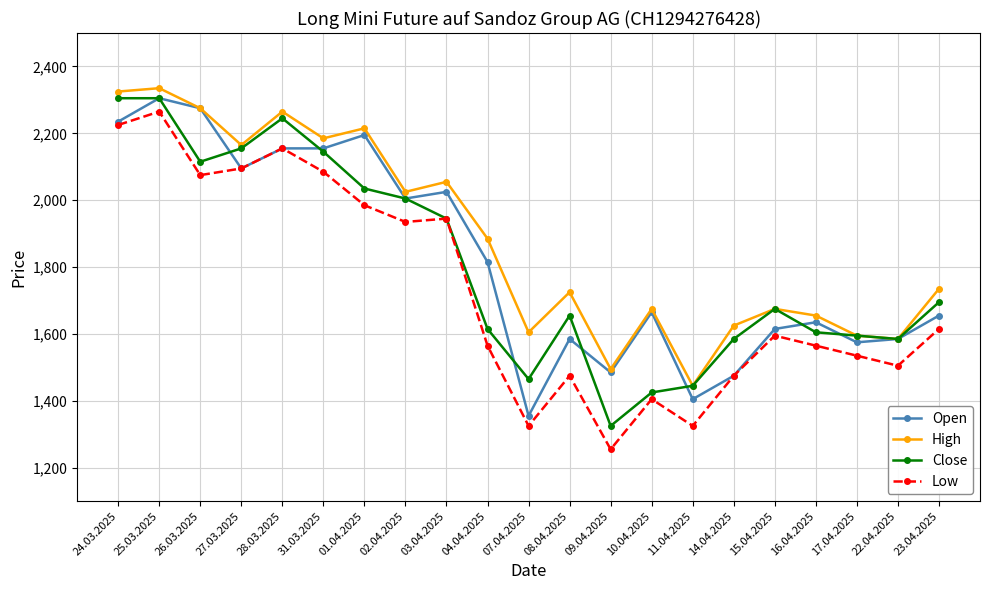

What is the label of the 6th point from the right?

14.04.2025